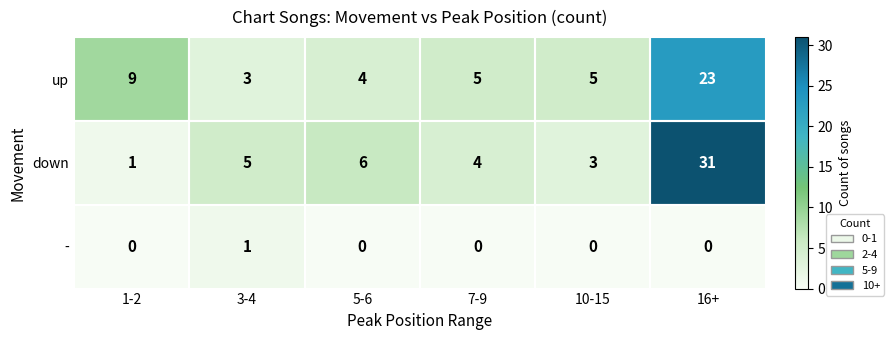

Which series has the largest total across all categories?

down